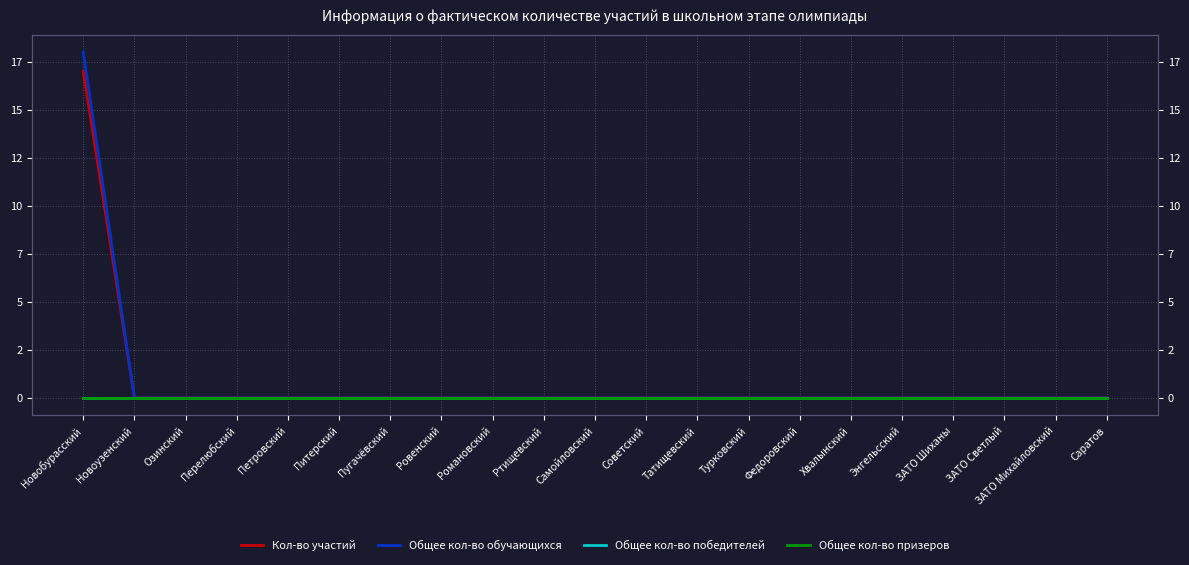

At which label does Общее кол-во призеров reach its peak?

Новобурасский